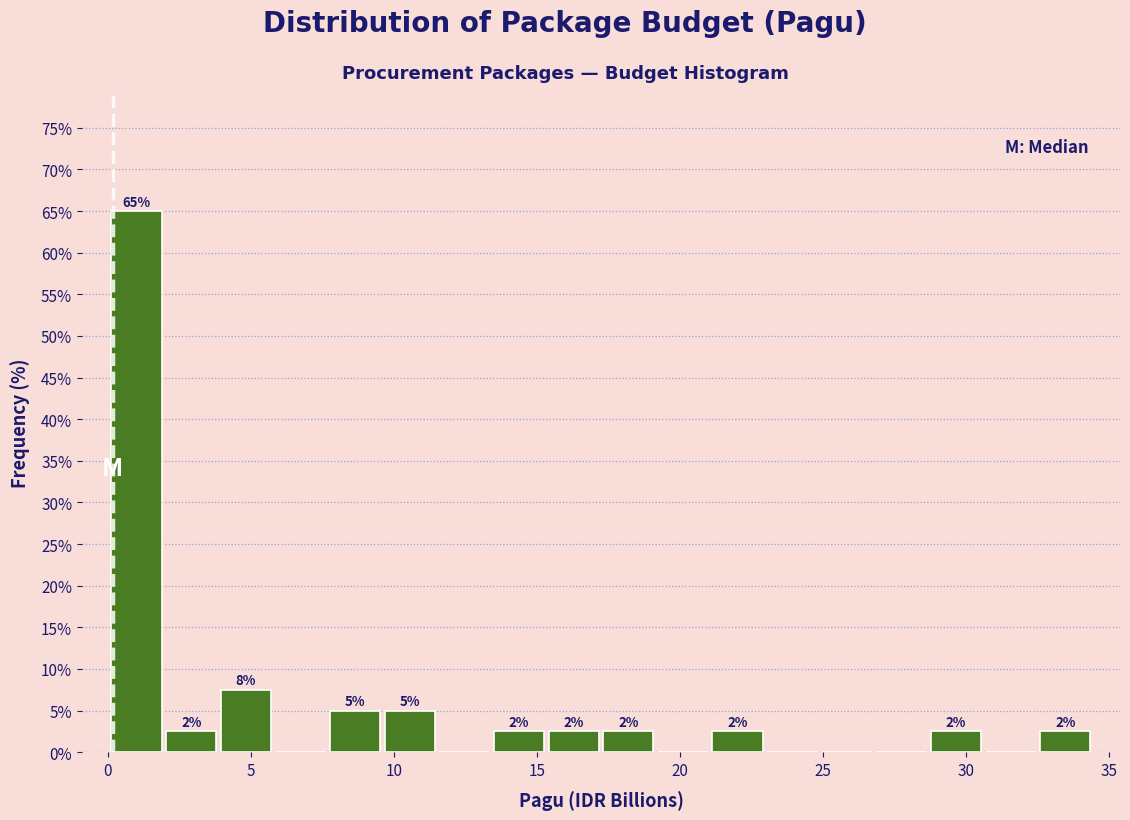

Around what value on the x-axis is the tallest bar? Give the approximate position of its centre, as read against the axis.

1.0